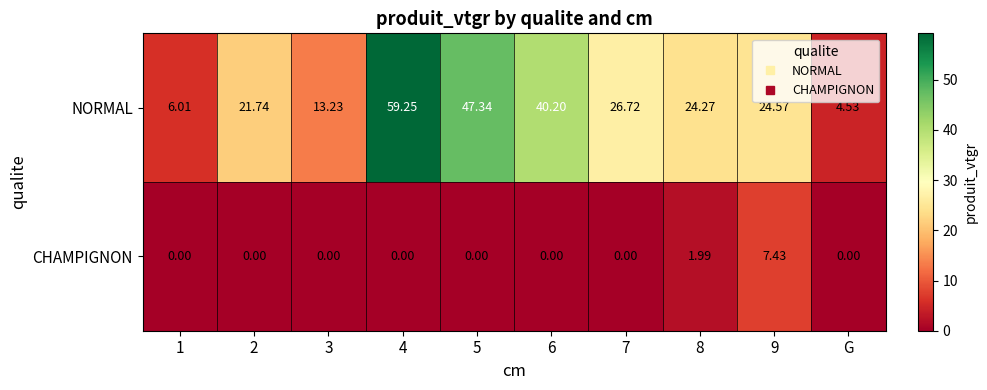

At 3, list the series in order from smallest to largest.

CHAMPIGNON, NORMAL